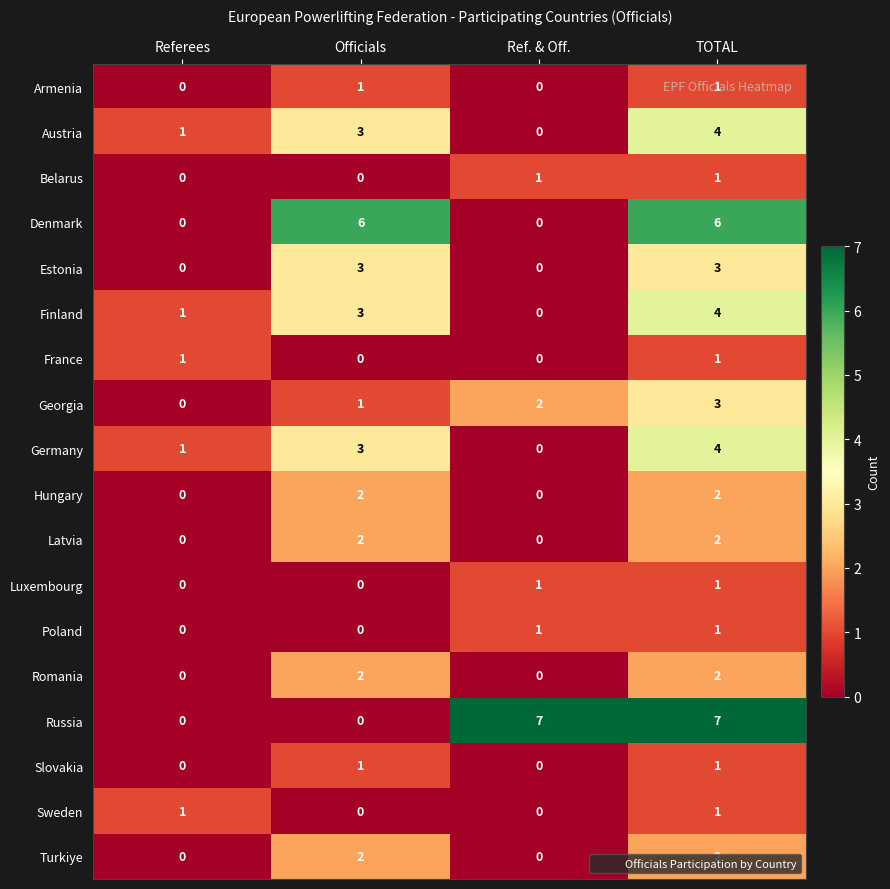

Which series changed the most between Officials and Ref. & Off.?

Russia